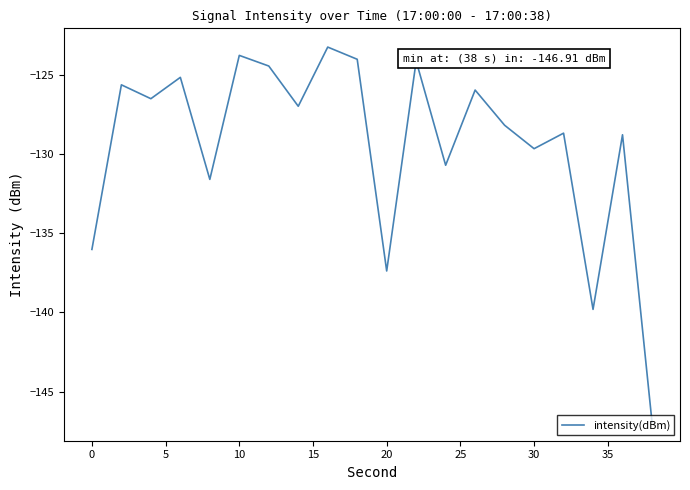

What is the maximum value shown in the chart?

-123.3